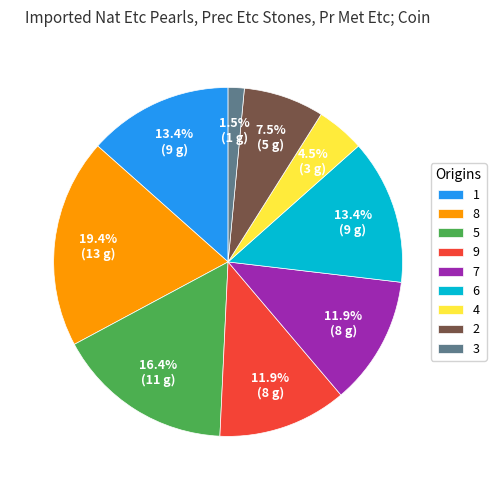

Is 7 the majority of the pie?

No